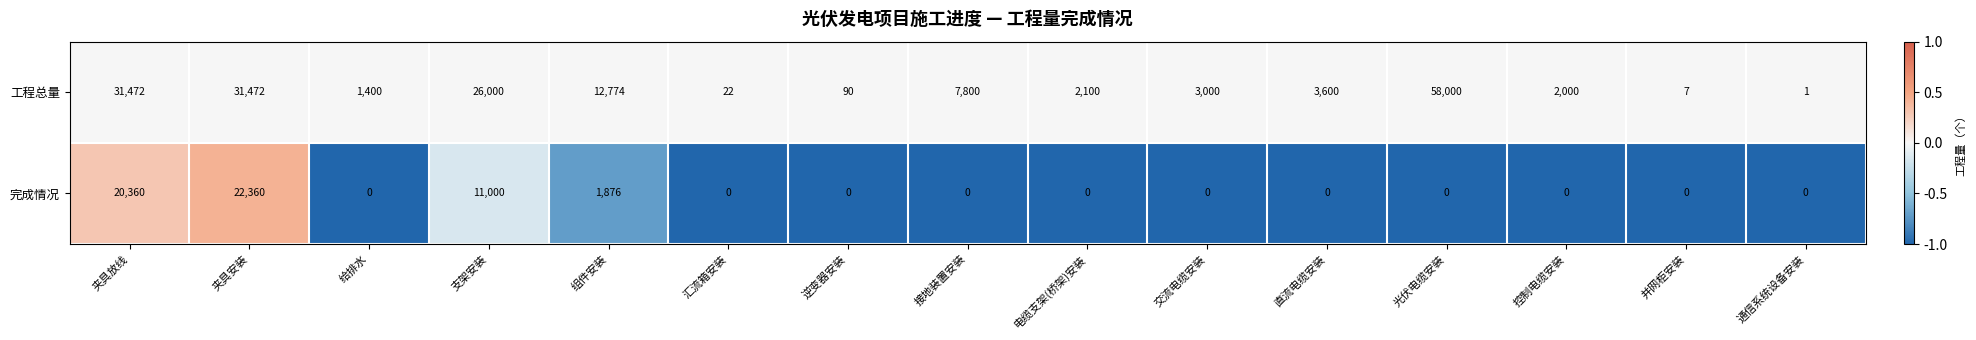

At which category does the chart reach its peak across all series?

光伏电缆安装